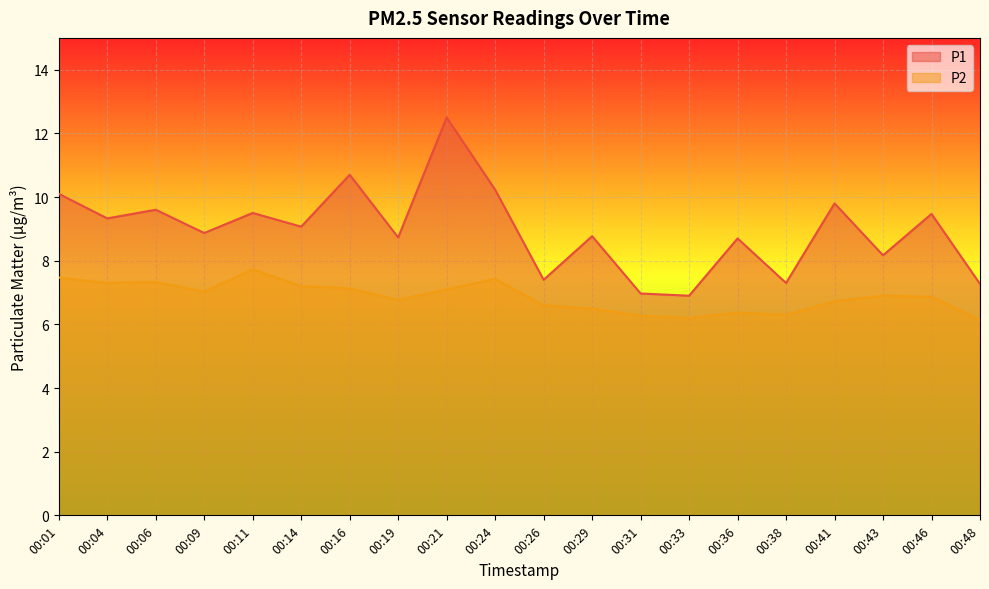

What is the smallest value displayed?

6.1